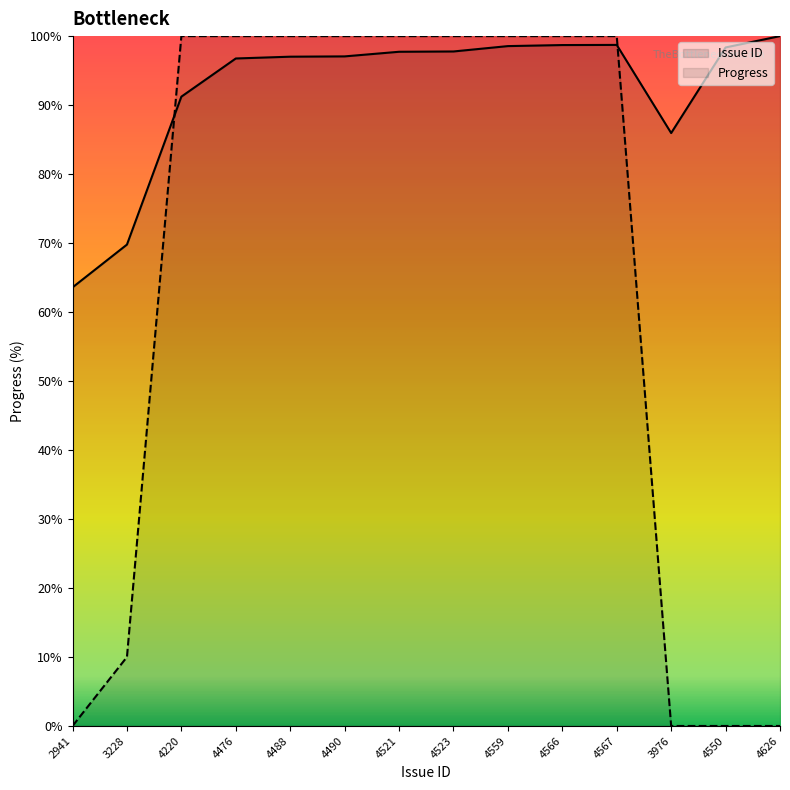

At how many categories does at least one series exceed 16?

14